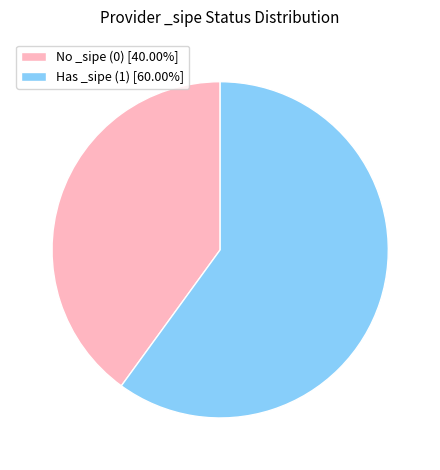

Approximately how many times larger is the value at Has _sipe (1) [60.00%] compared to No _sipe (0) [40.00%]?

1.5